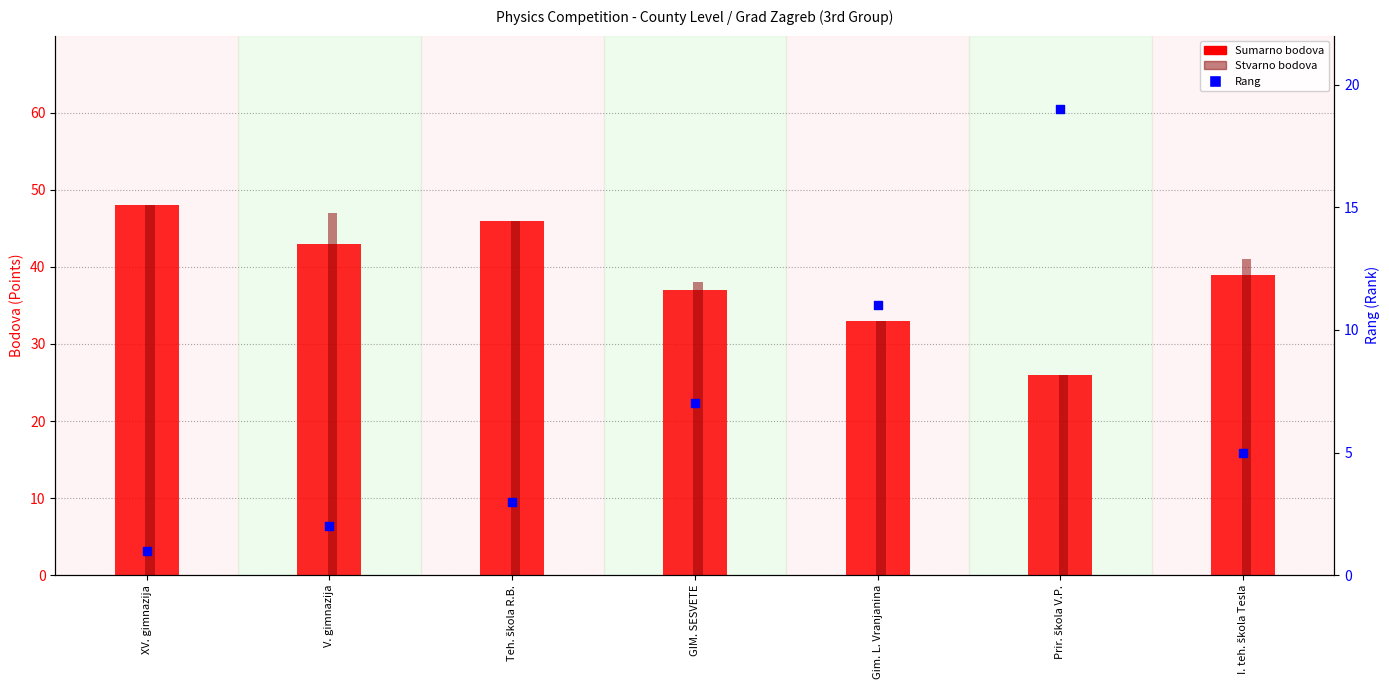

What is the total value across all series at Prir. škola V.P.?

71